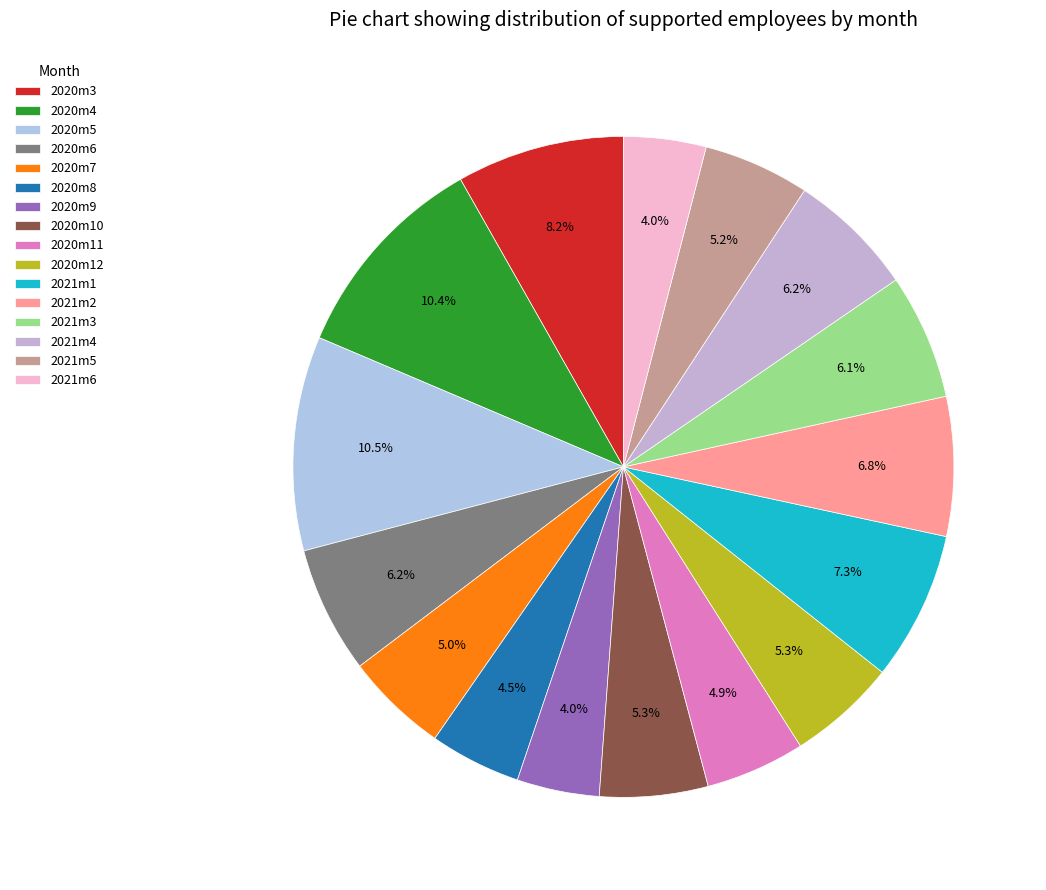

What is the change in value from 2020m6 to 2021m5?

-39308